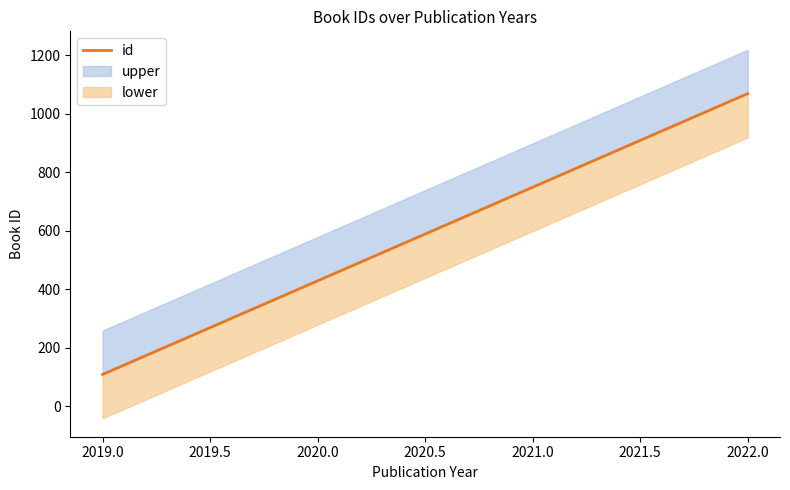

Does the chart have visible grid lines?

No